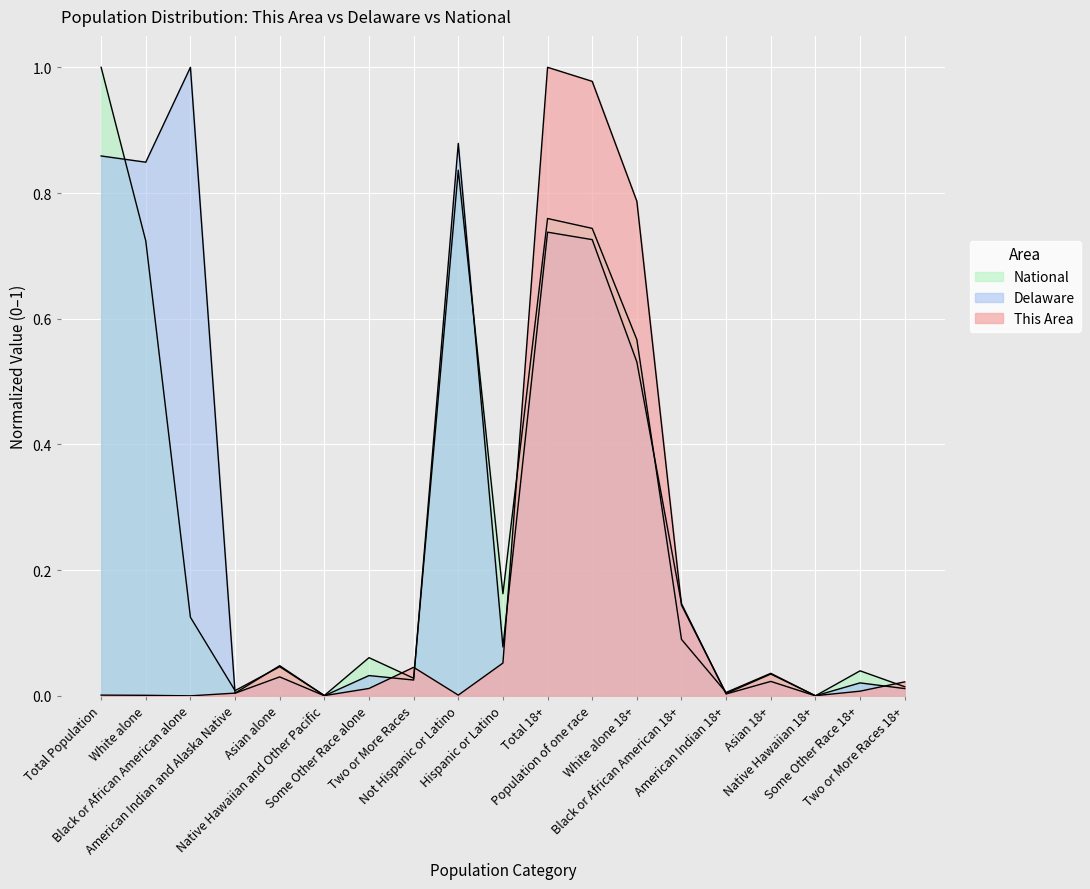

What is the label of the 16th point from the right?

American Indian and Alaska Native